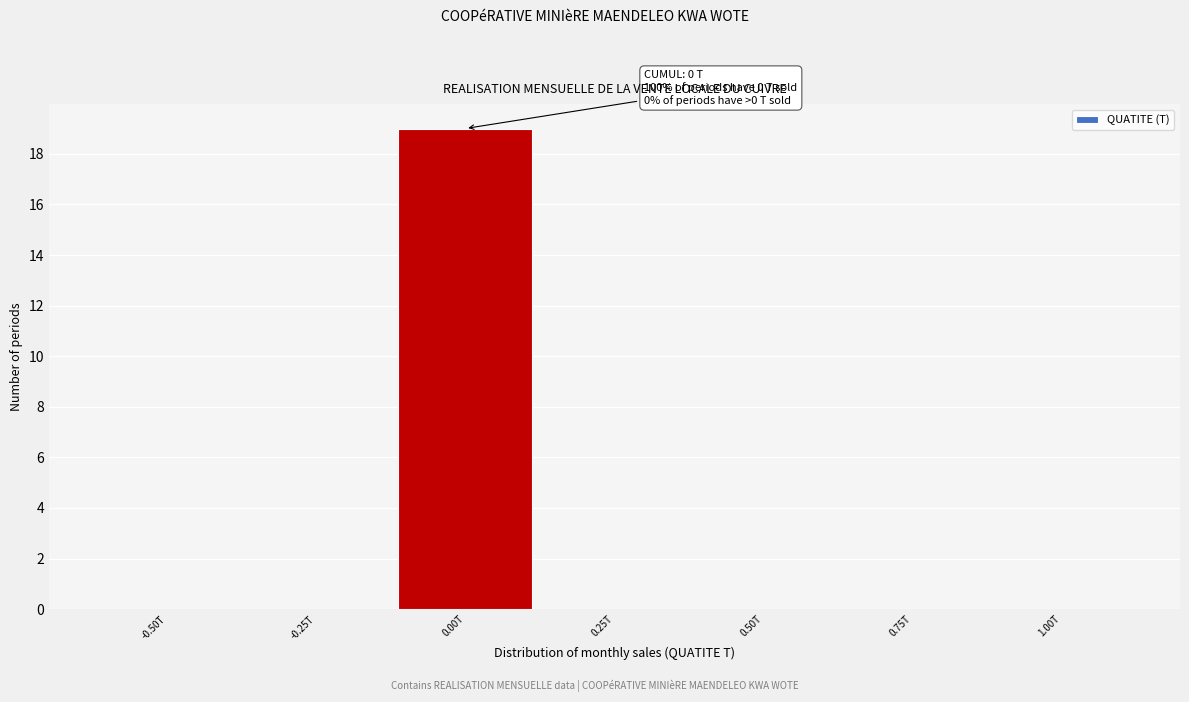

Reading right to left, extract all data points from this chart.

1.00T=0	0.75T=0	0.50T=0	0.25T=0	0.00T=19	-0.25T=0	-0.50T=0